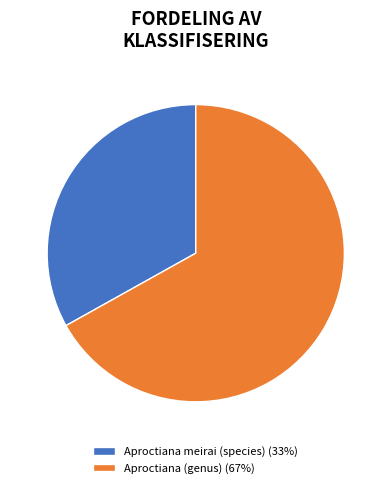

What is the smallest slice in the pie chart?

Aproctiana meirai (species)